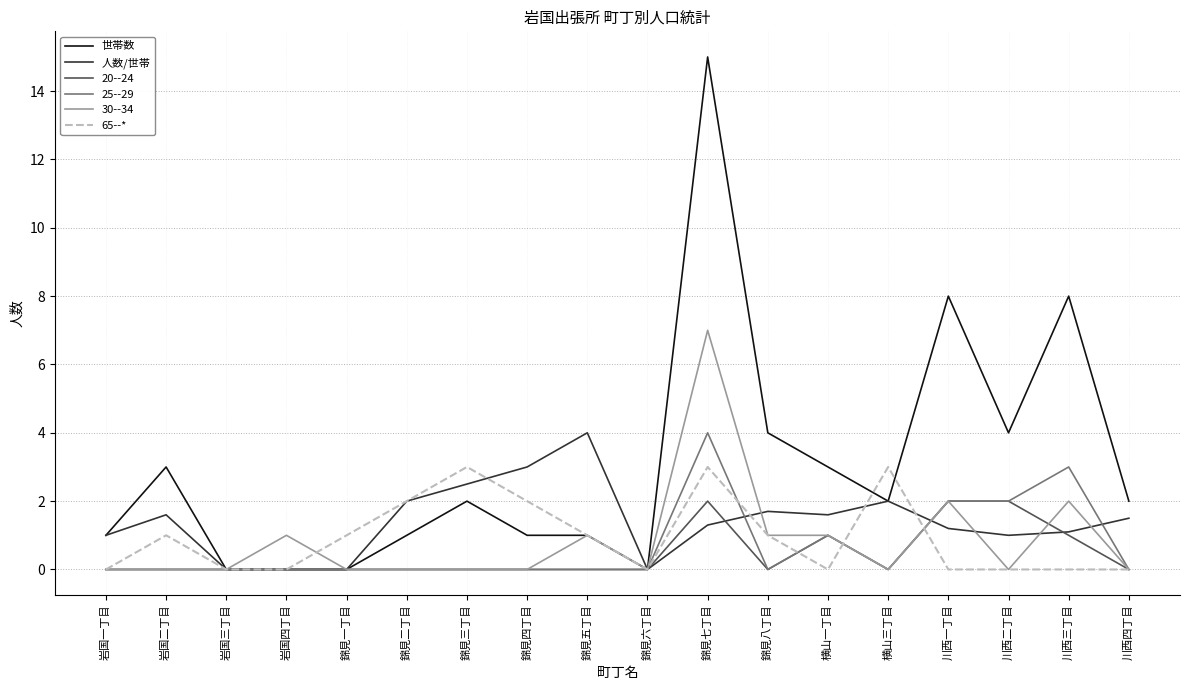

The 人数/世帯 series shows 1.6 at 横山一丁目. True or false?

True